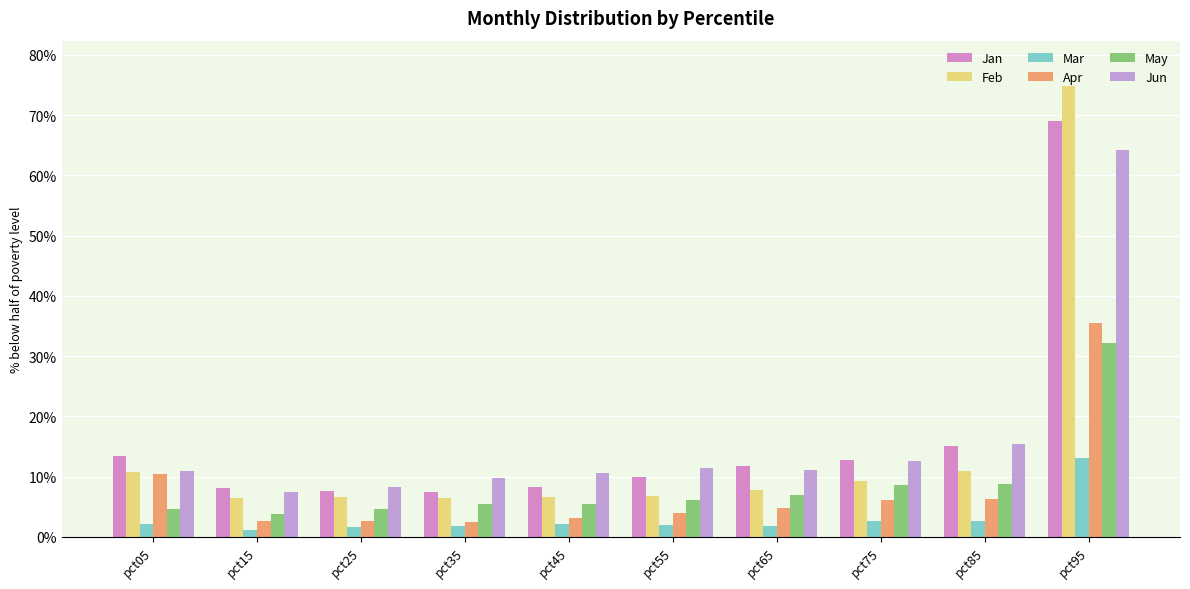

Does the chart contain stacked bars?

No